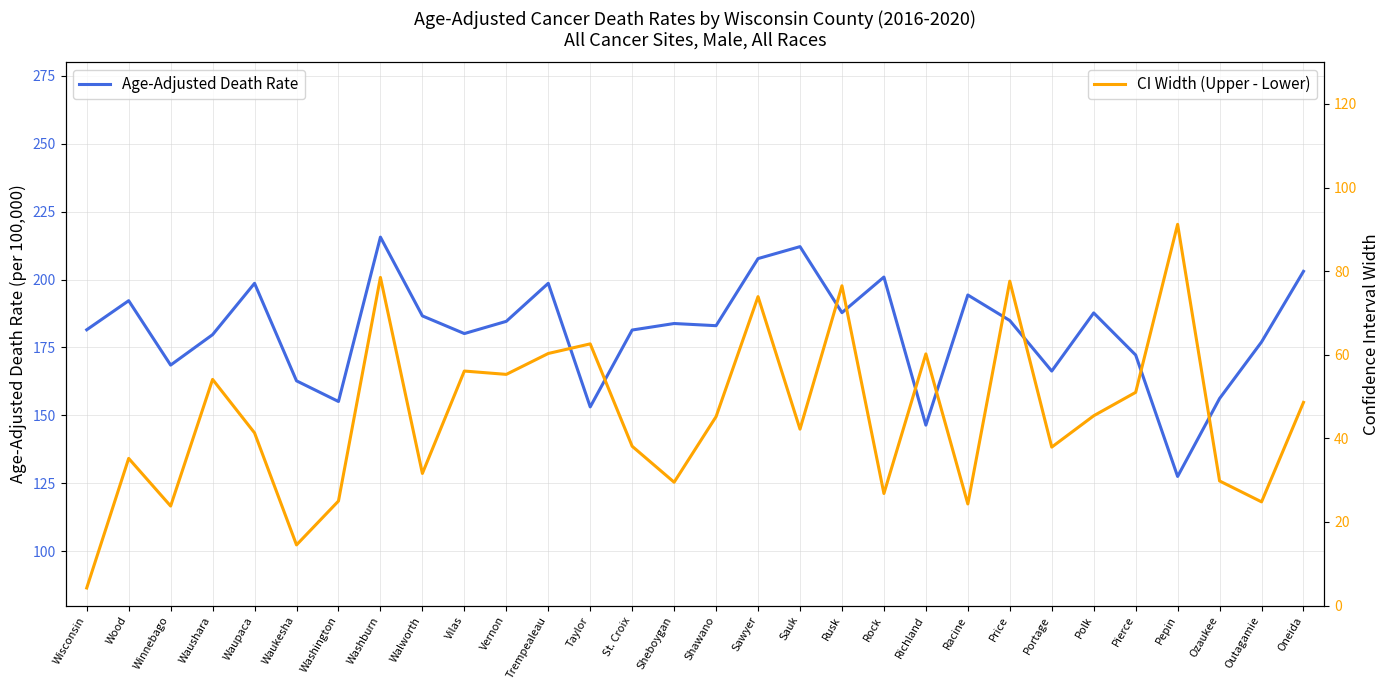

Between Wisconsin and Waukesha, which series saw the biggest shift?

Age-Adjusted Death Rate